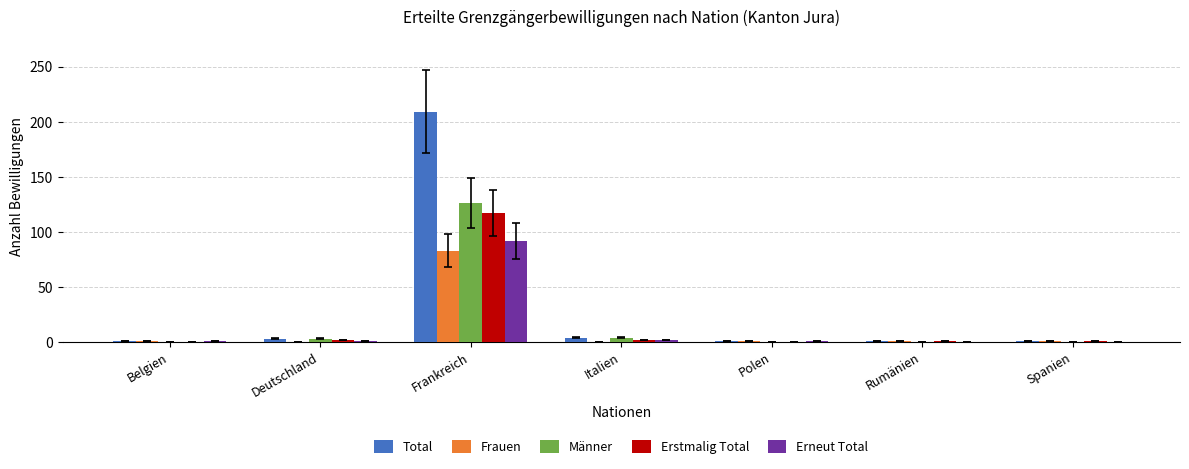

True or false: Männer has a value of -83 at Polen.

False